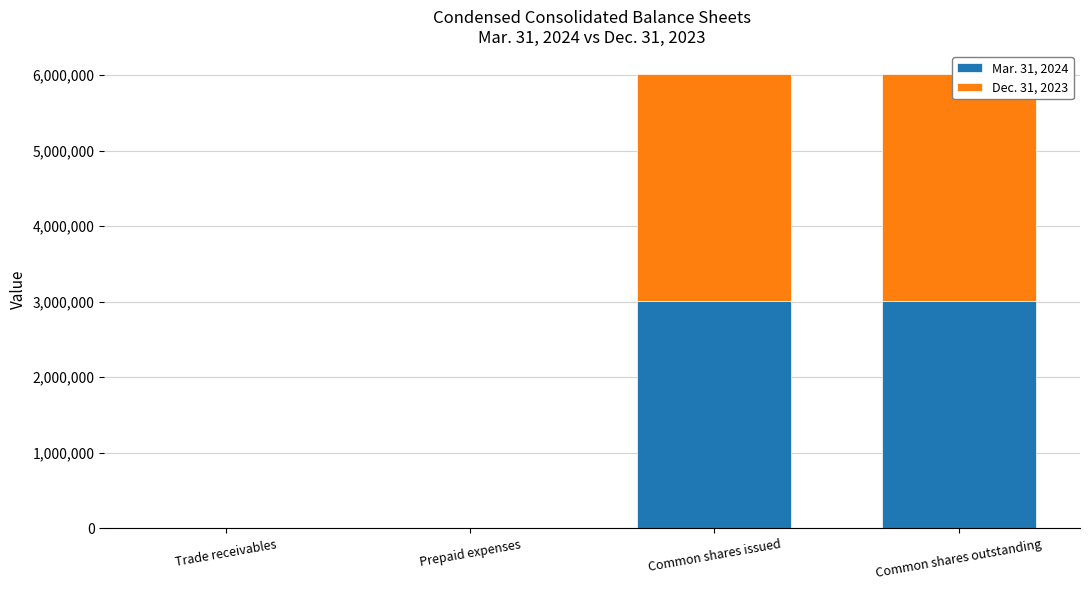

What position from the left is Trade receivables?

1